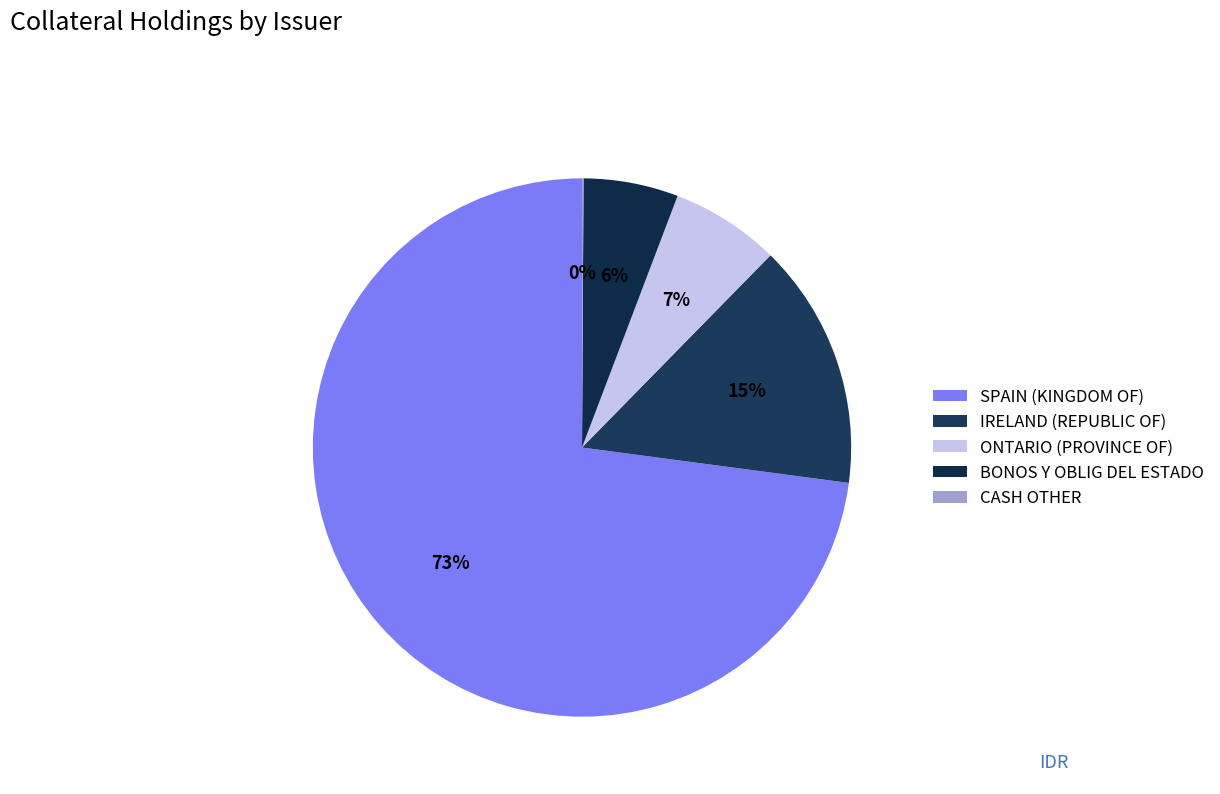

To the nearest percent, what is the average slice percentage?

20%